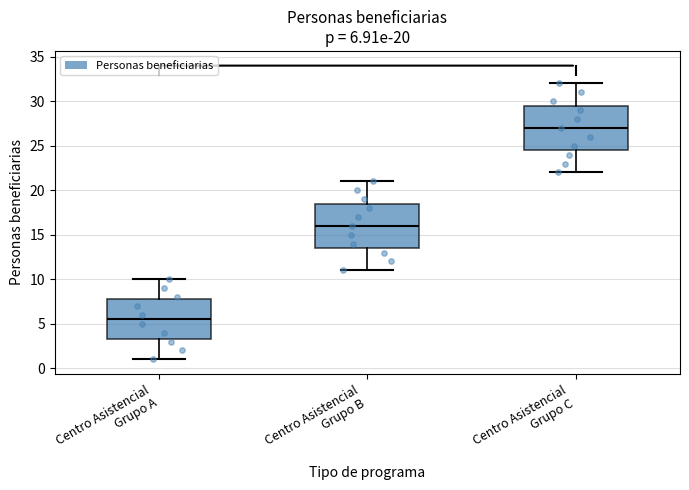

Which box has the lowest median line?

Centro Asistencial Grupo A